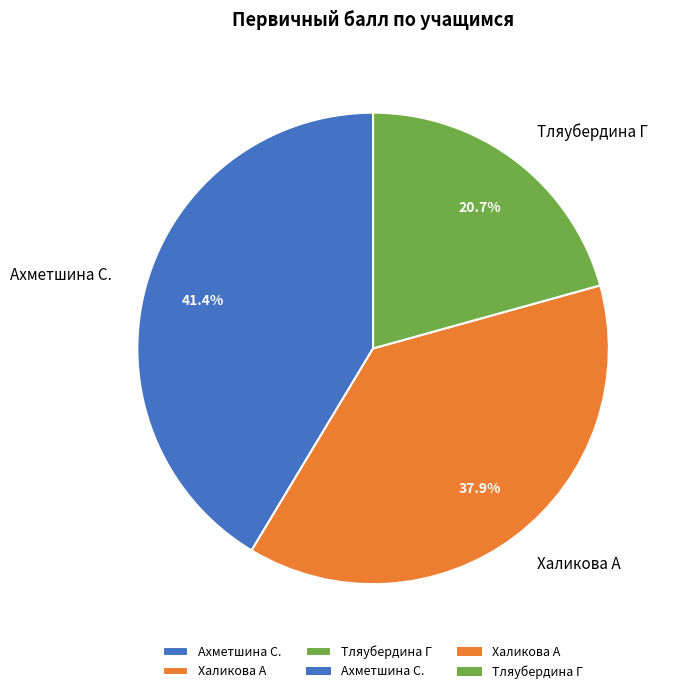

To the nearest percent, what is the difference between the largest and smallest slice percentages?

21%